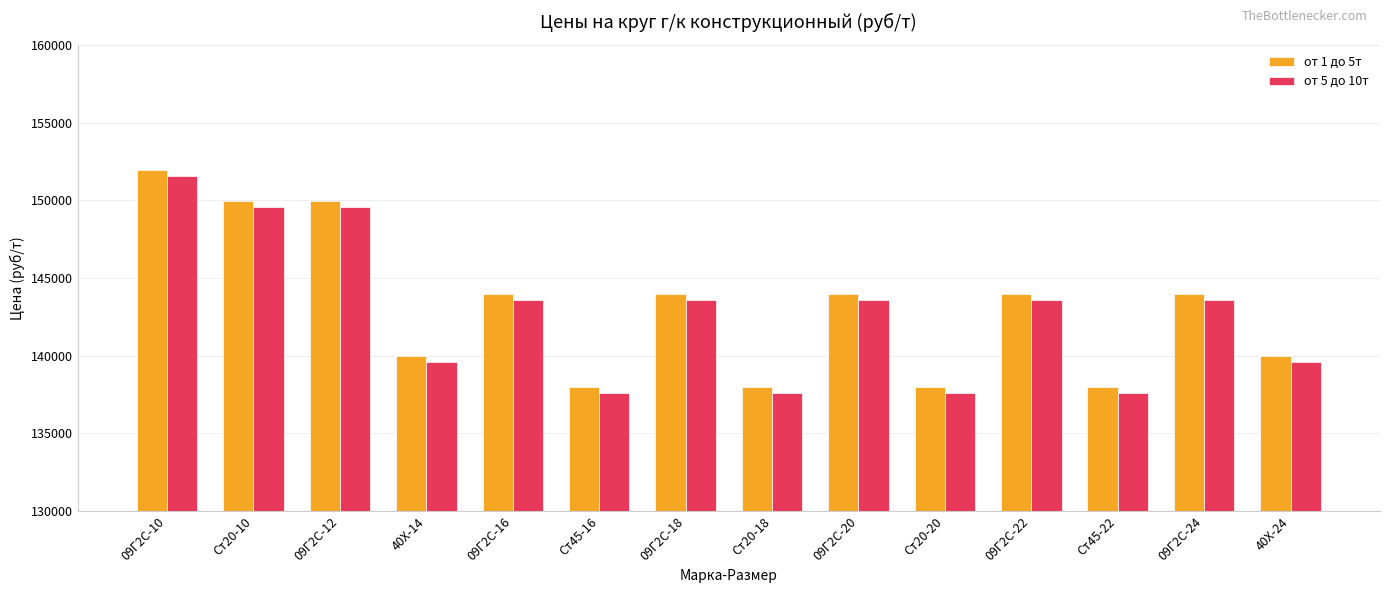

The value of от 5 до 10т at Ст20-18 is 76566. True or false?

False